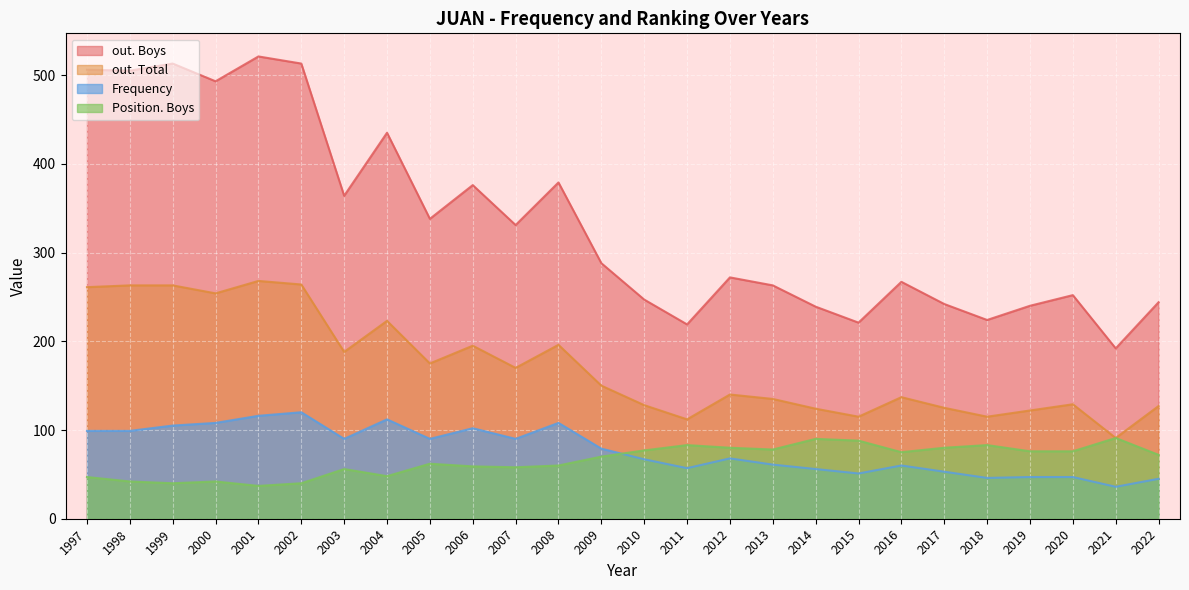

What is the sum of the out. Boys values at 2017 and 2021?

434